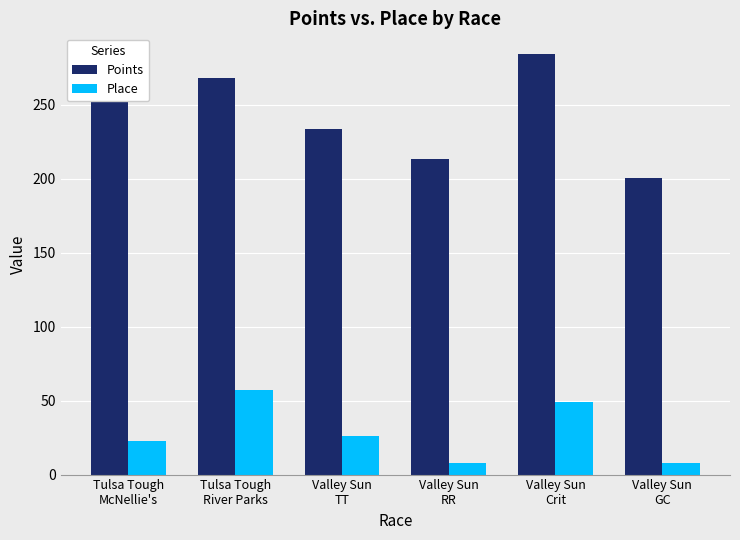

Does the chart contain any negative values?

No